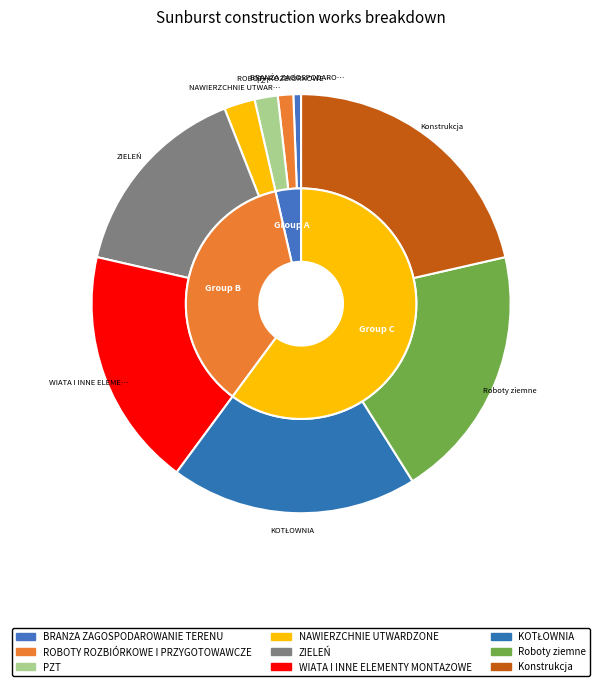

Does ZIELEŃ account for over 50% of the chart?

No